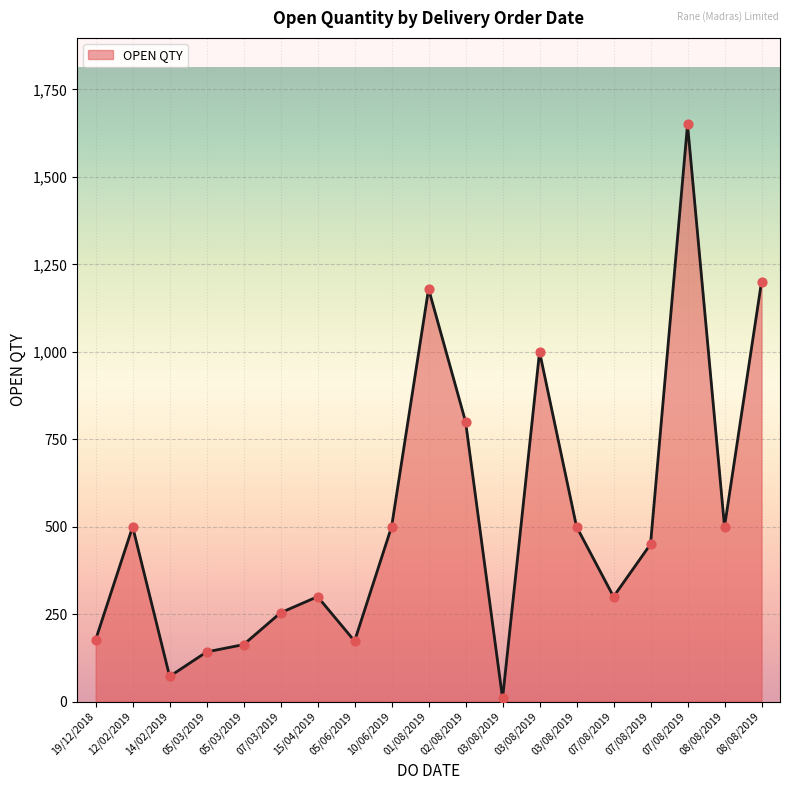

What is the change in value from 05/03/2019 to 10/06/2019?

+337